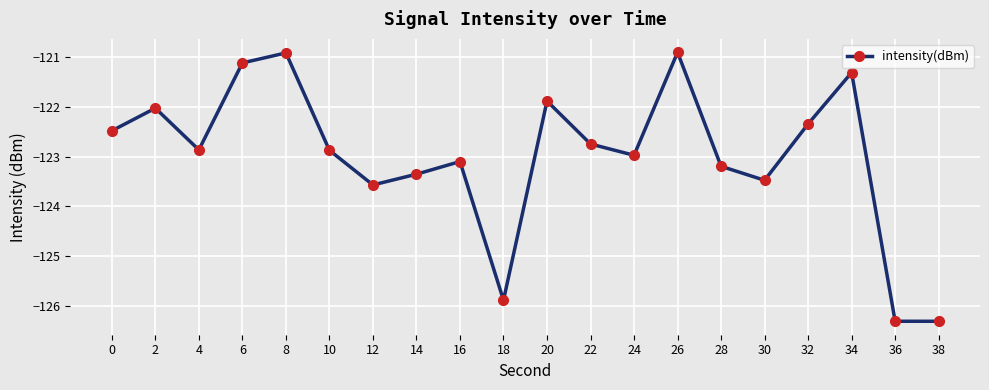

How many lines are shown in the chart?

1